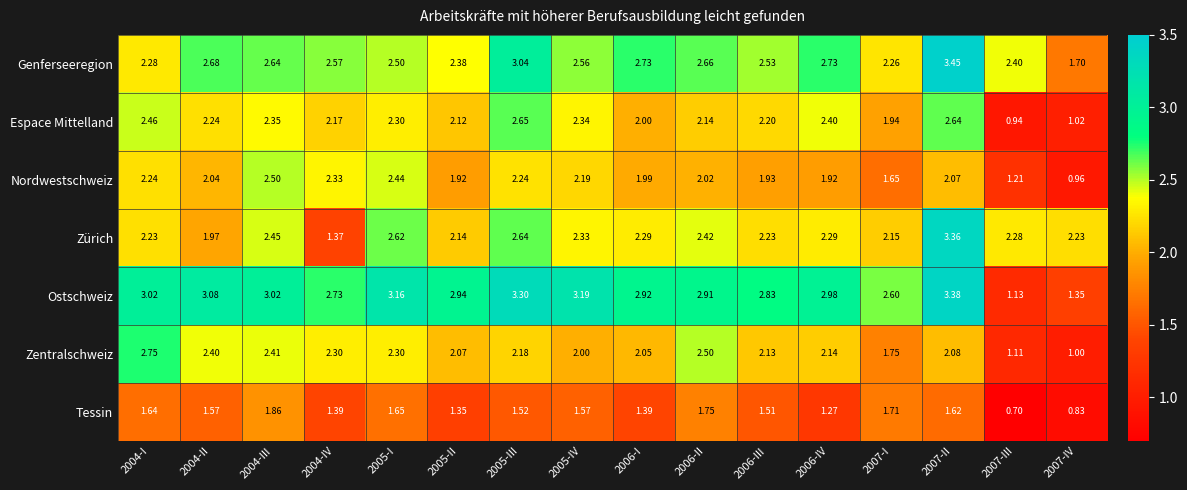

Which series has the largest range (max minus min)?

Ostschweiz